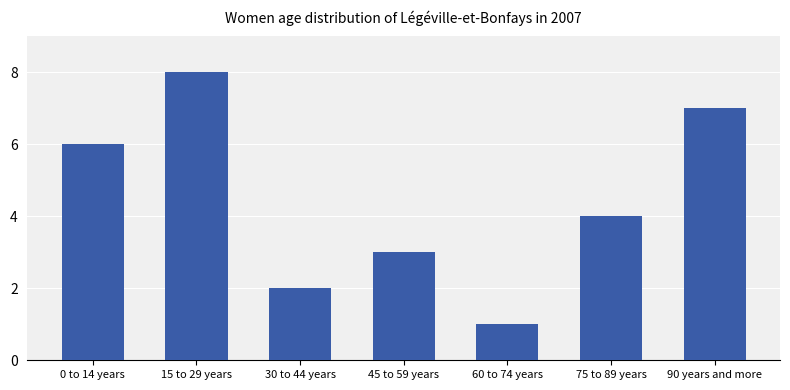

Does the chart contain any negative values?

No